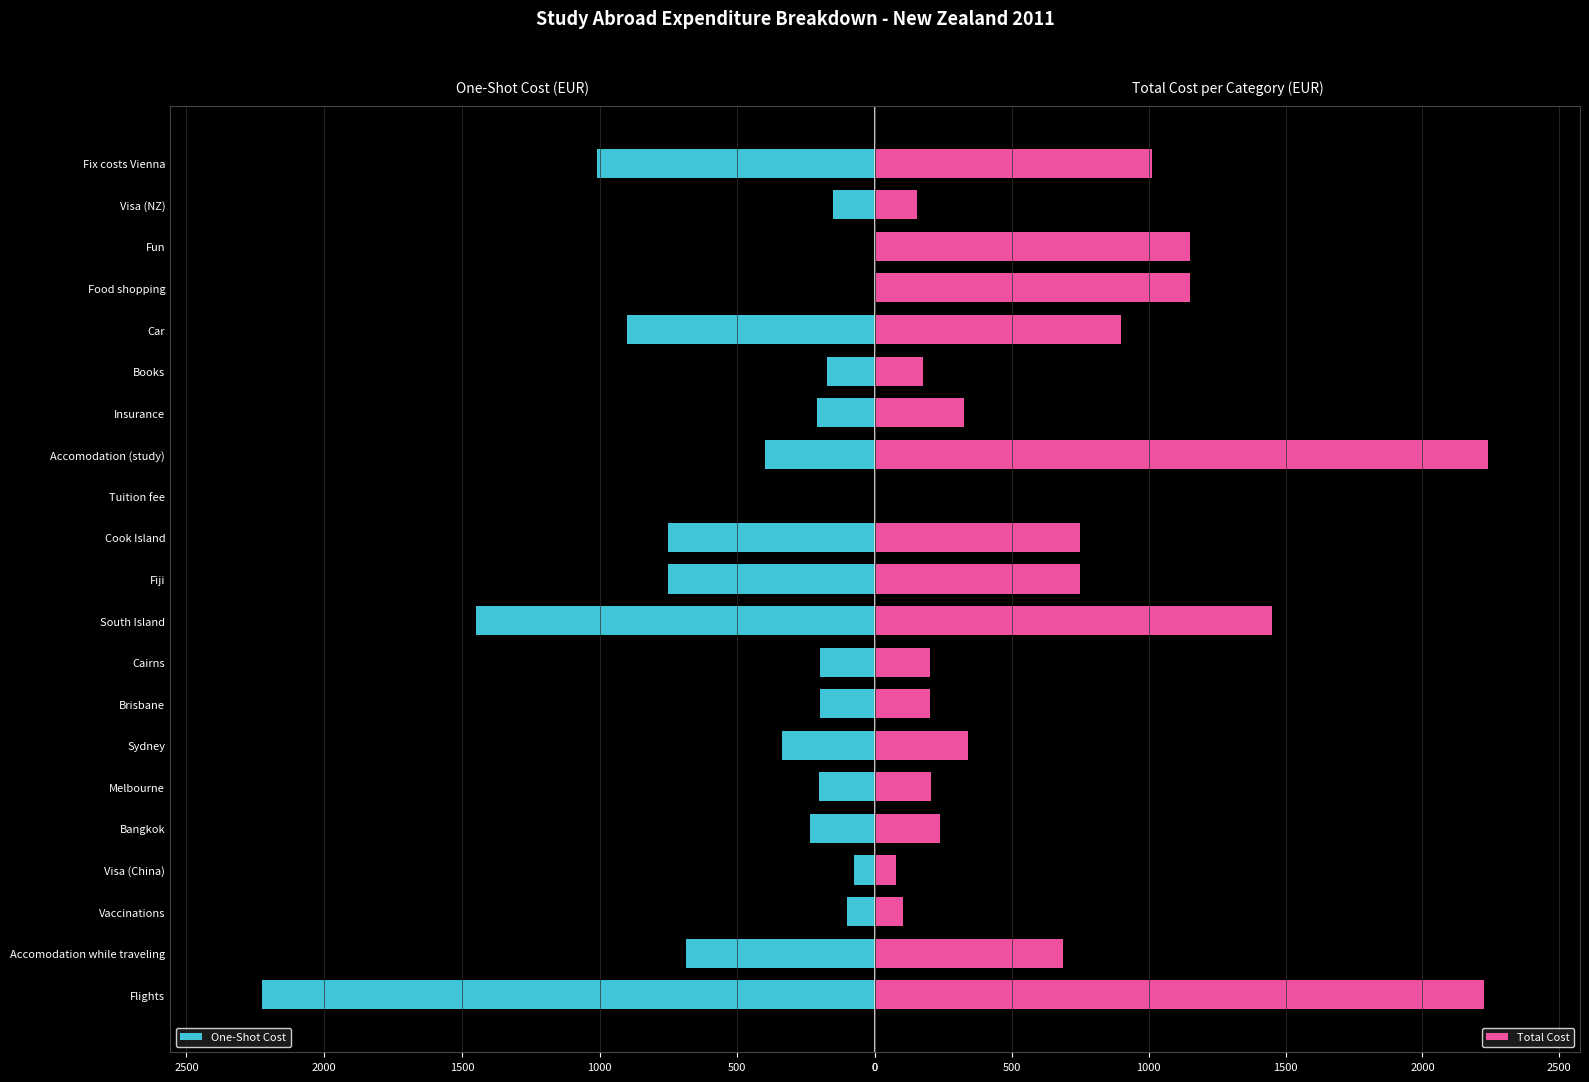

What is the maximum value for Total Cost?

2240.0